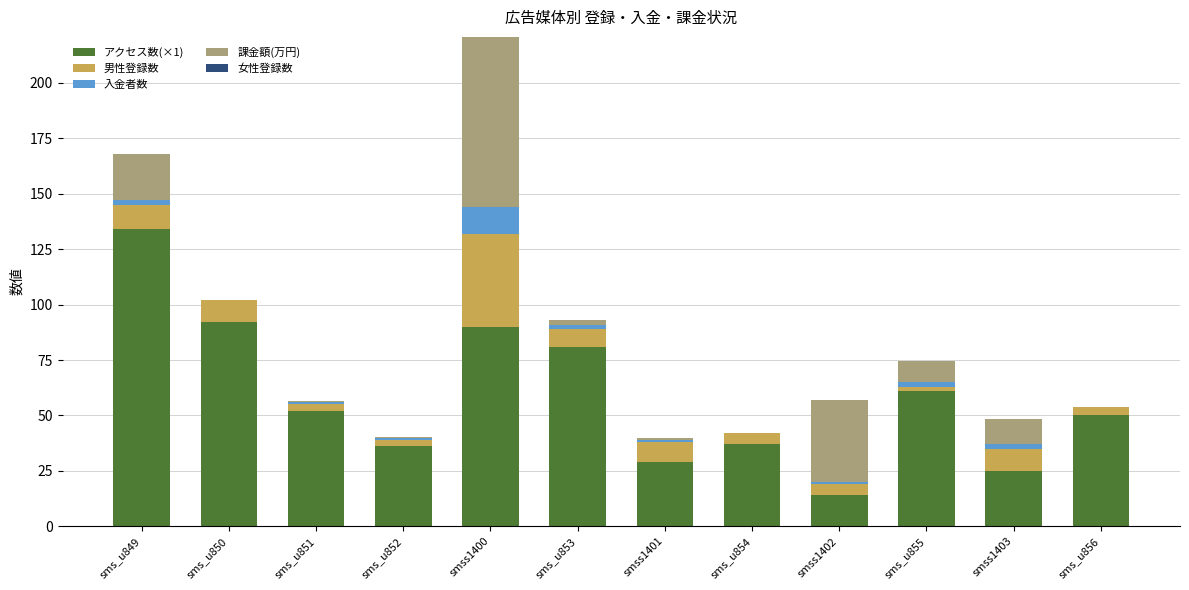

What is the highest value of the アクセス数(×1) series?

134.0